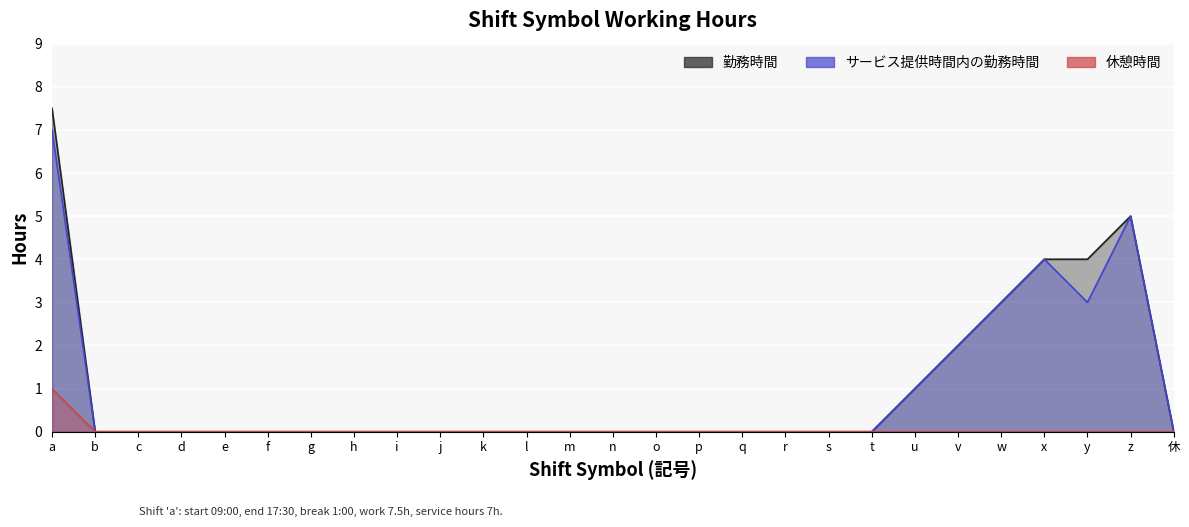

Which series has the widest spread of values?

勤務時間